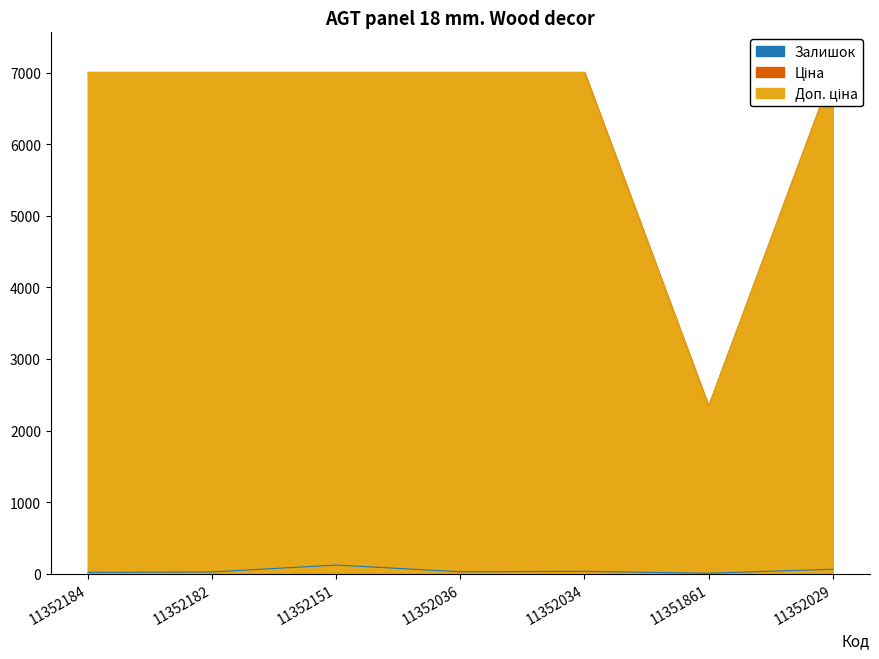

What is the sum of the Ціна values at 11352034 and 11352151?

14005.3